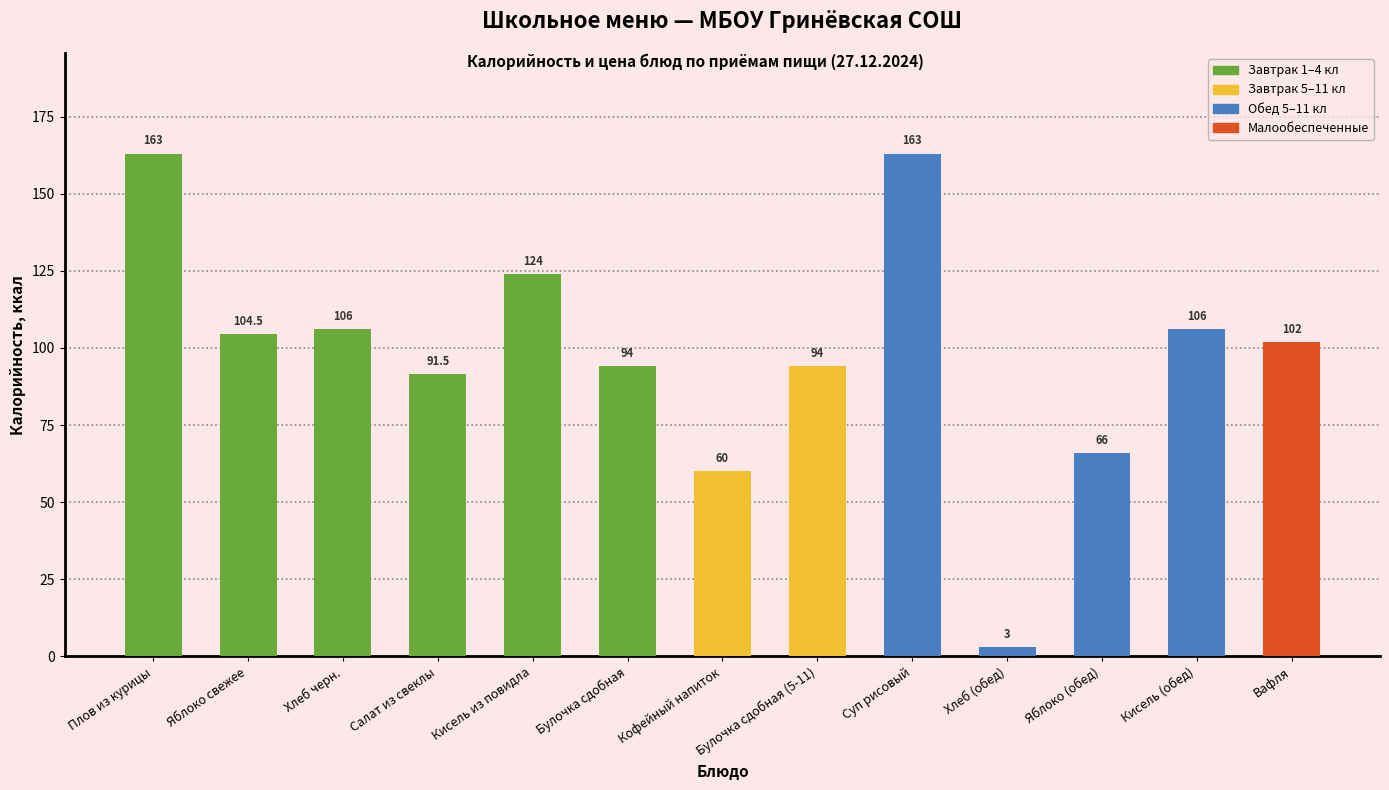

Between Кофейный напиток and Яблоко (обед), which is larger?

Яблоко (обед)